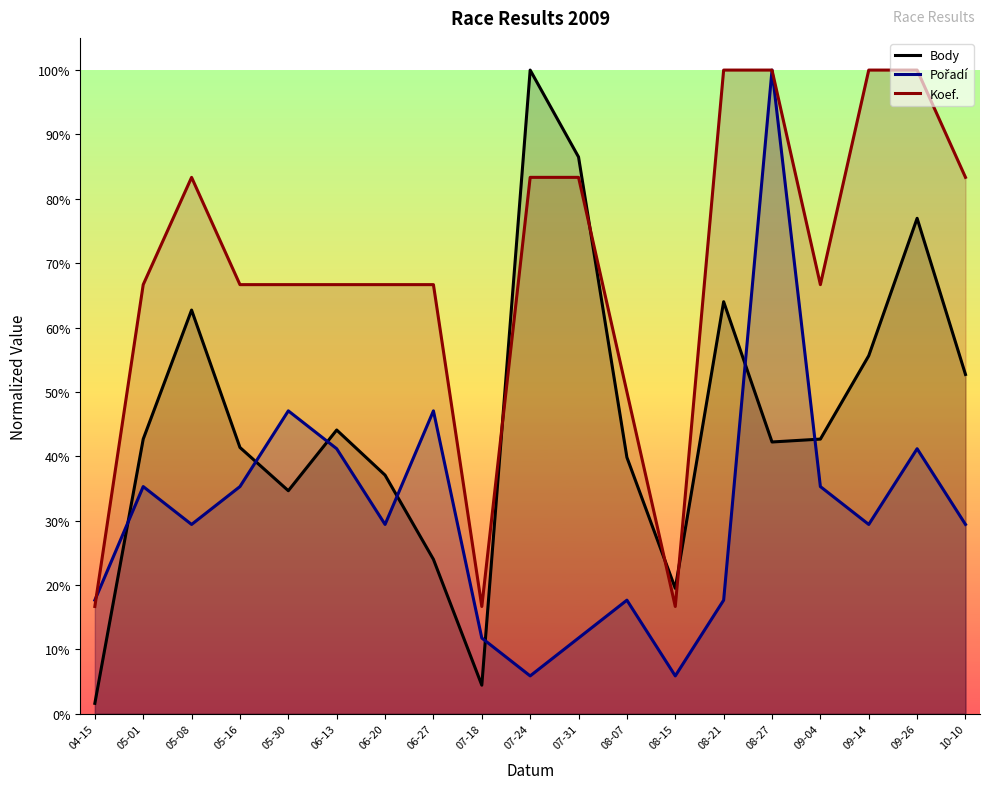

What is the label of the 10th point from the left?

07-24